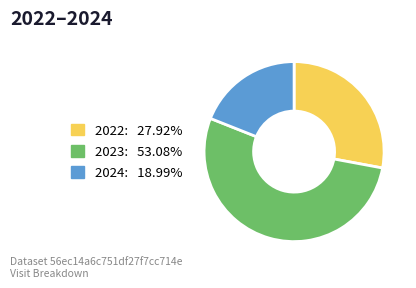

Is there a majority slice in this chart?

Yes